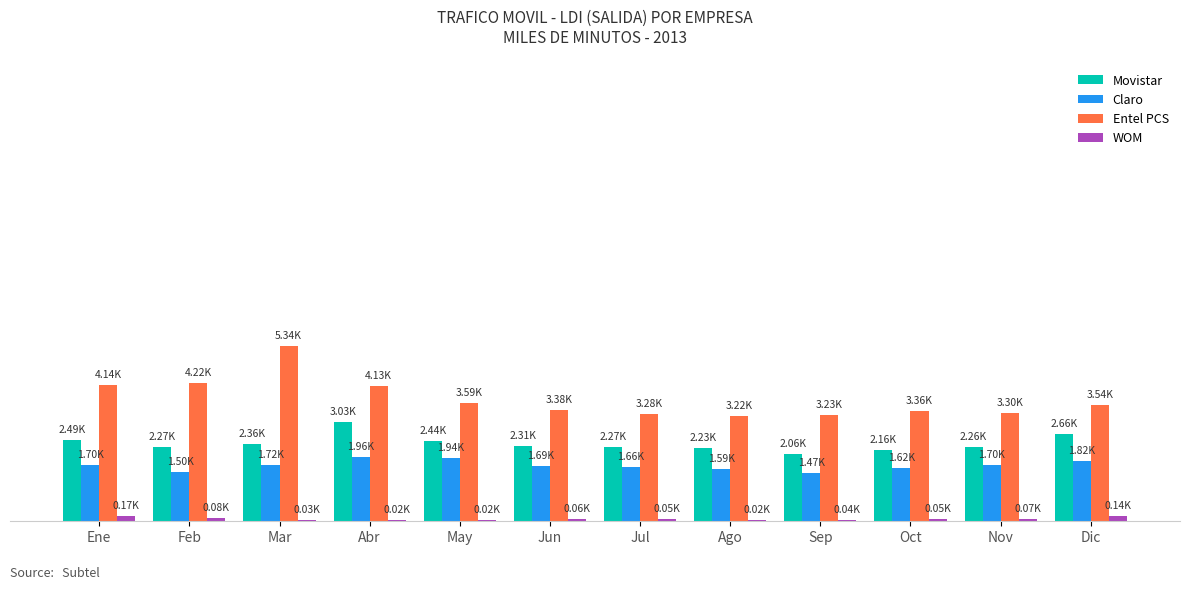

Which has a higher value, Mar or Abr?

Abr